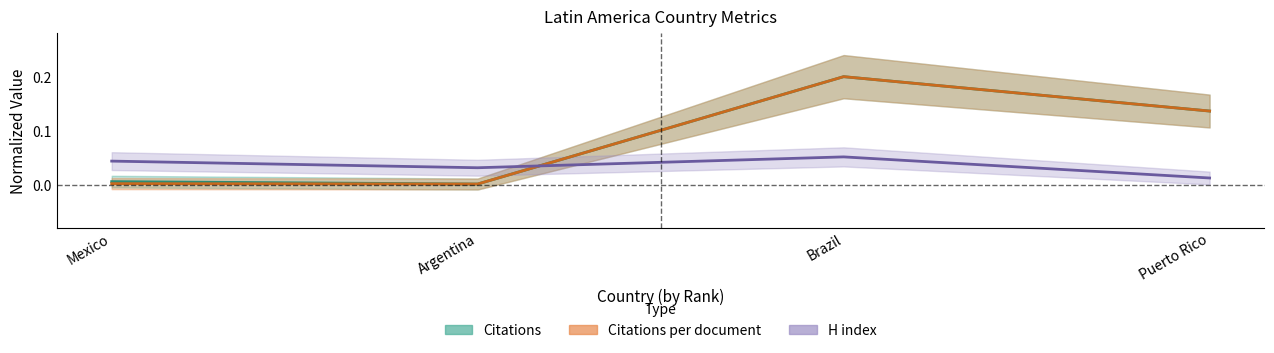

True or false: Citations and Citations per document cross at least once.

False